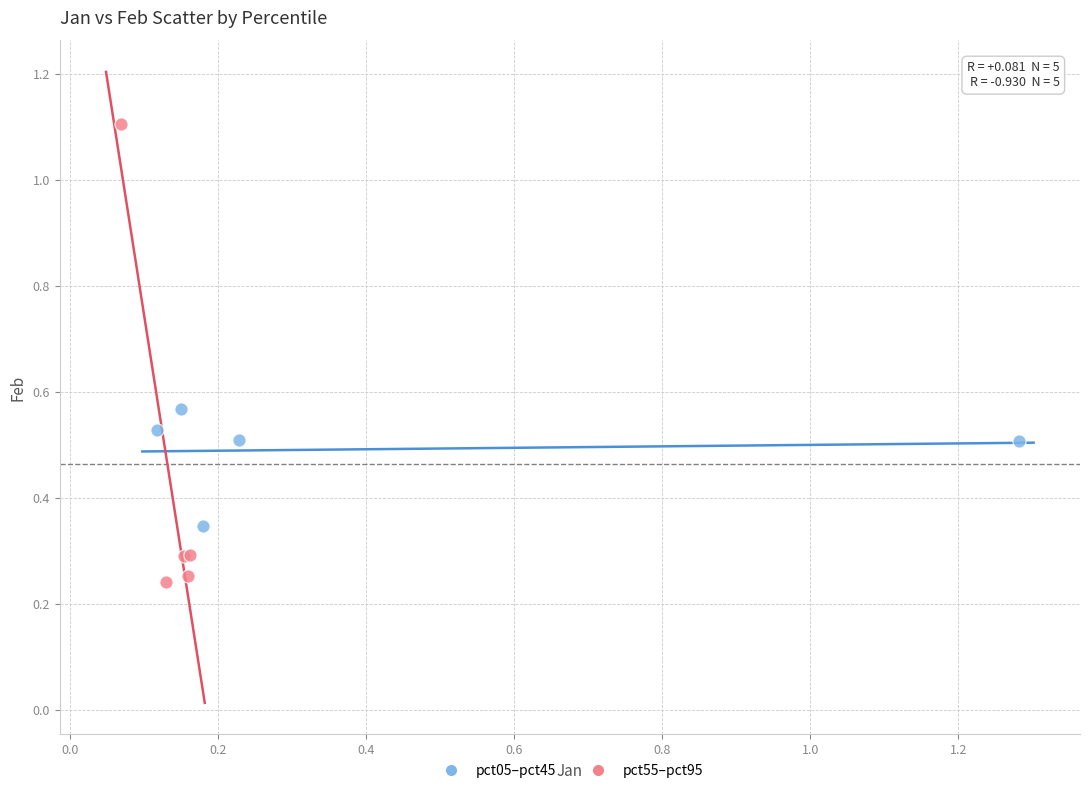

Which series reaches the minimum Y coordinate?

pct55–pct95